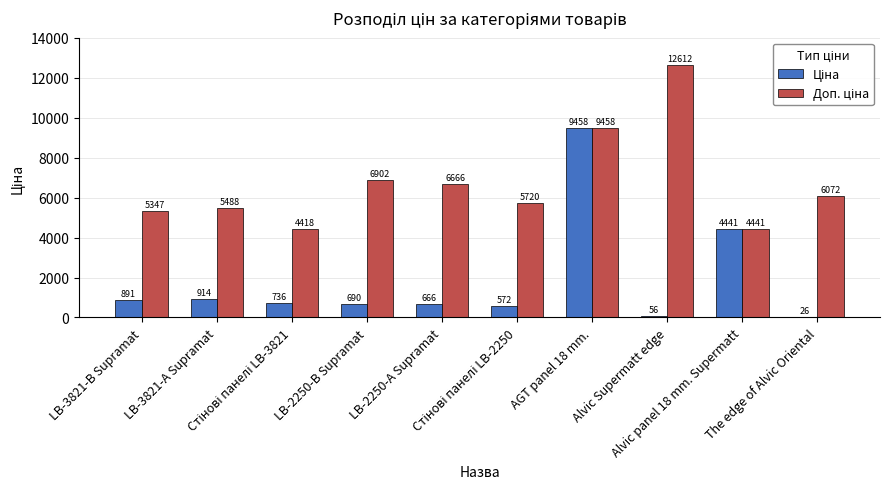

What is the maximum value shown in the chart?

12612.0